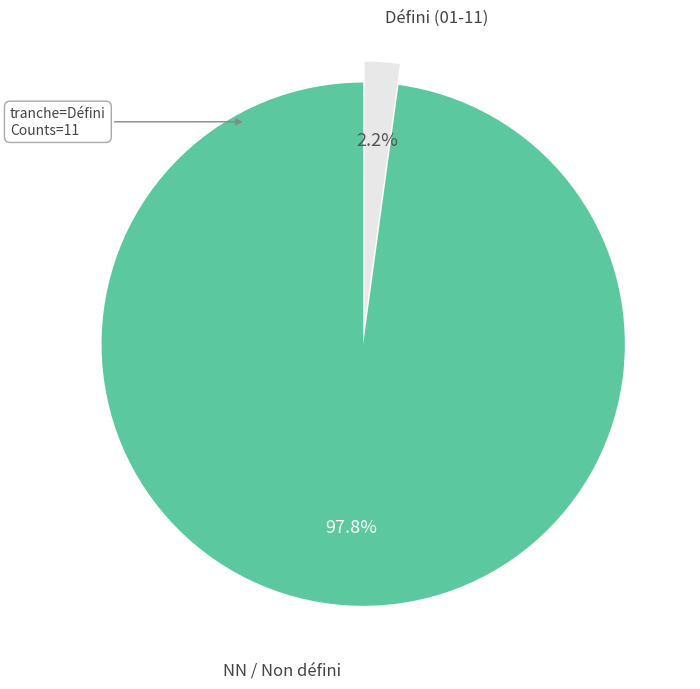

Combined, do Défini (01-11) and NN / Non défini account for over 50%?

Yes